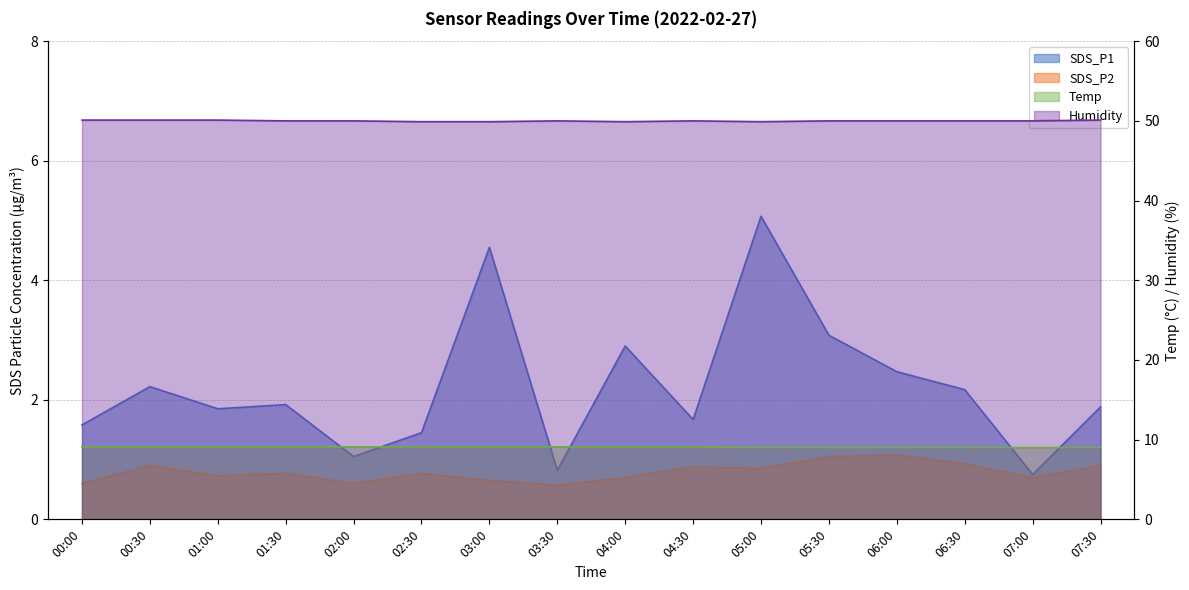

What is the average value of the Temp series?

9.1